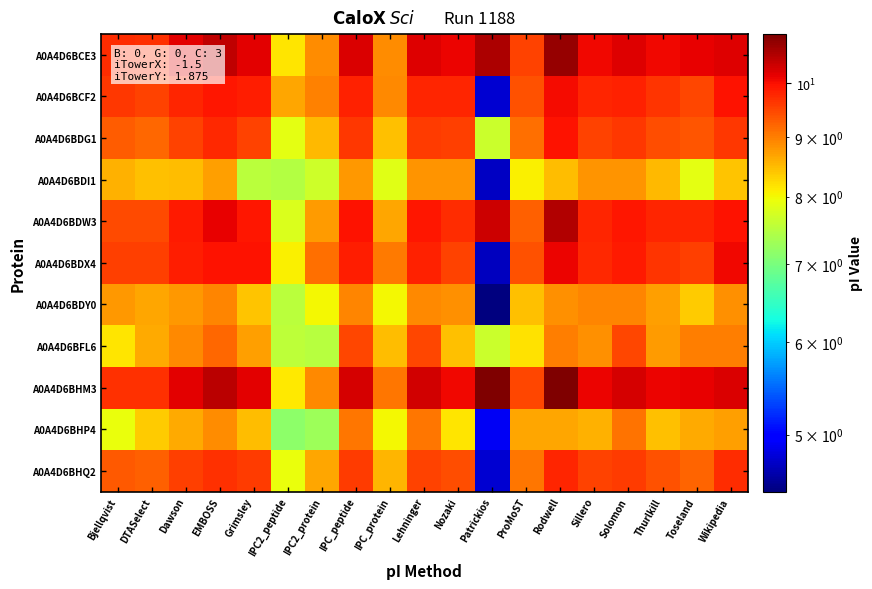

Which series has the largest total across all categories?

A0A4D6BHM3